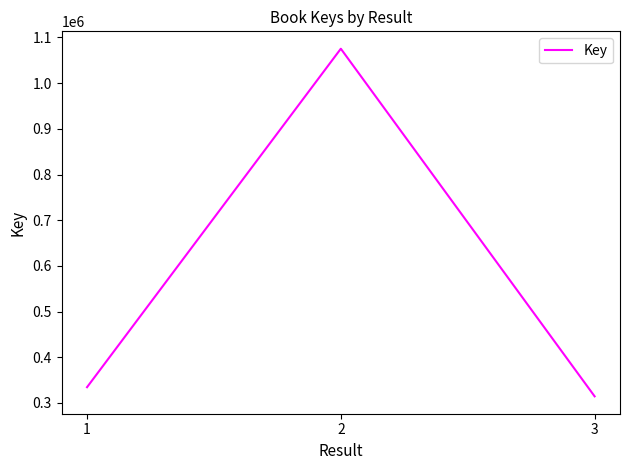

Rank the categories by value from highest to lowest.

2, 1, 3